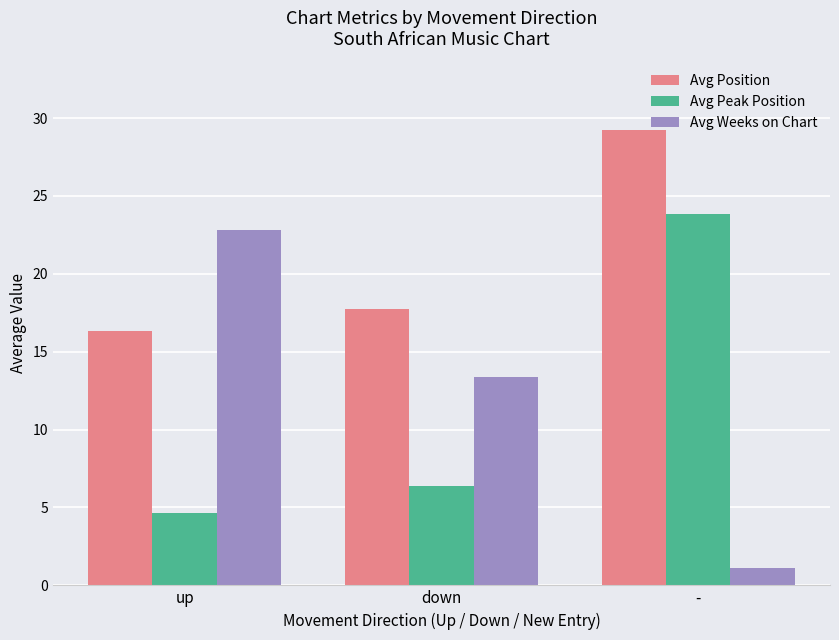

How many data points does each series have?

3